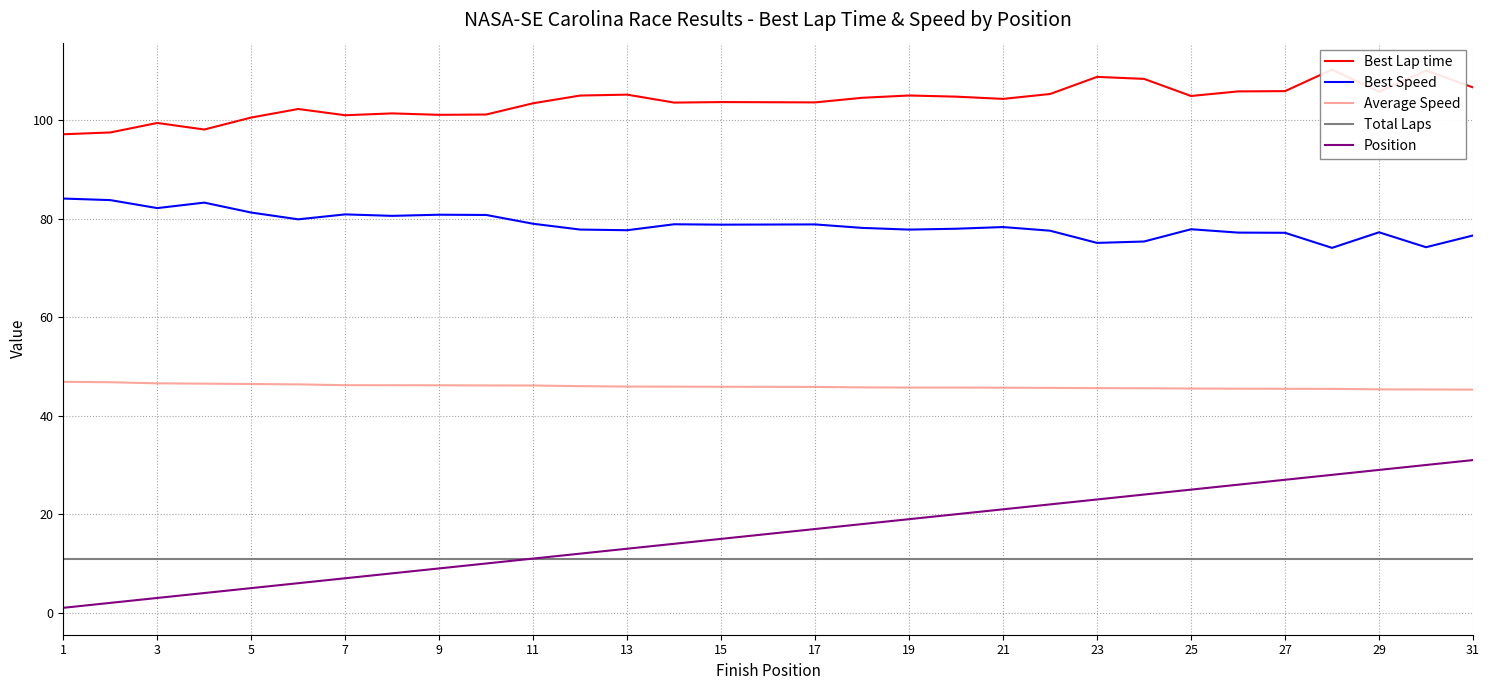

The Average Speed series shows 75.5 at 7. True or false?

False